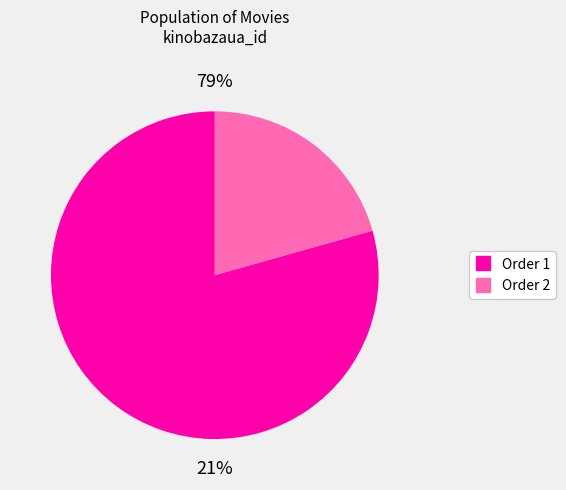

What is the change in value from 1 to 2?

-7164